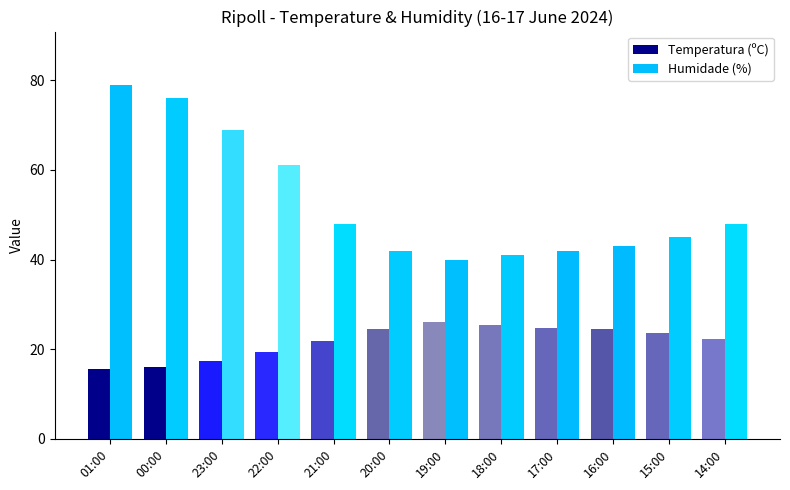

List the series in order of their overall mean, highest first.

Humidade (%), Temperatura (ºC)